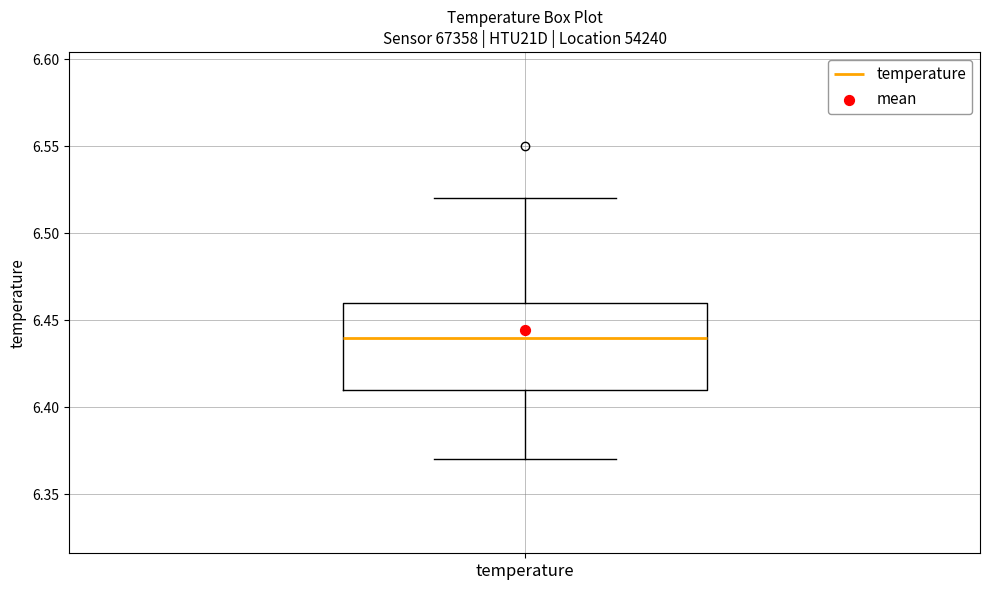

Transcribe this box plot: give where the median line is, the range the box spans, and where the two whiskers end, as read against the y-axis. The values are not printed on the chart, so give them approximately, as read against the axis.

median 6.44, box 6.41 to 6.46, whiskers 6.37 to 6.52